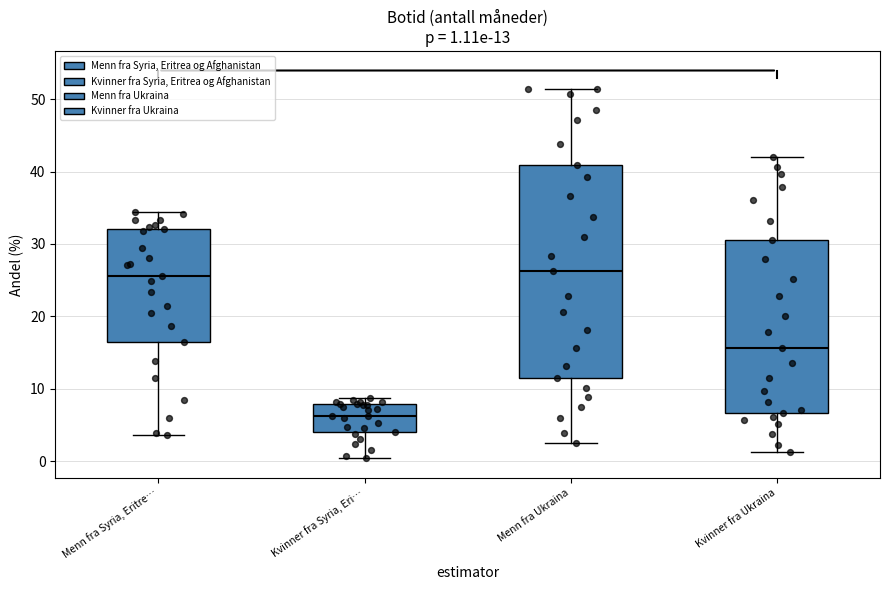

Comparing the boxes themselves (not the whiskers), which one is the tallest?

Menn fra Ukraina